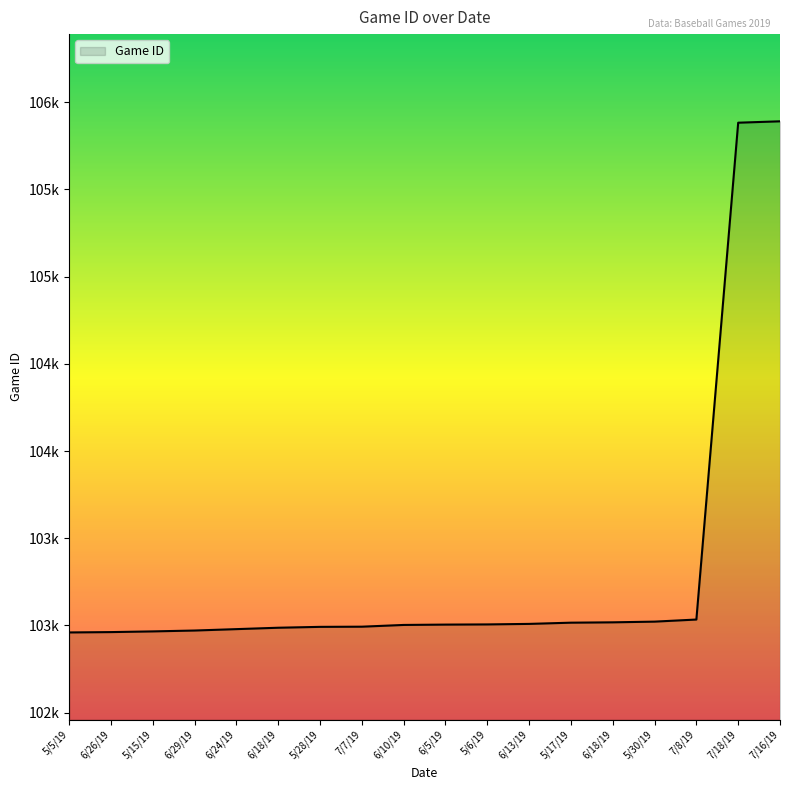

Is this an area chart (filled region under the line)?

Yes